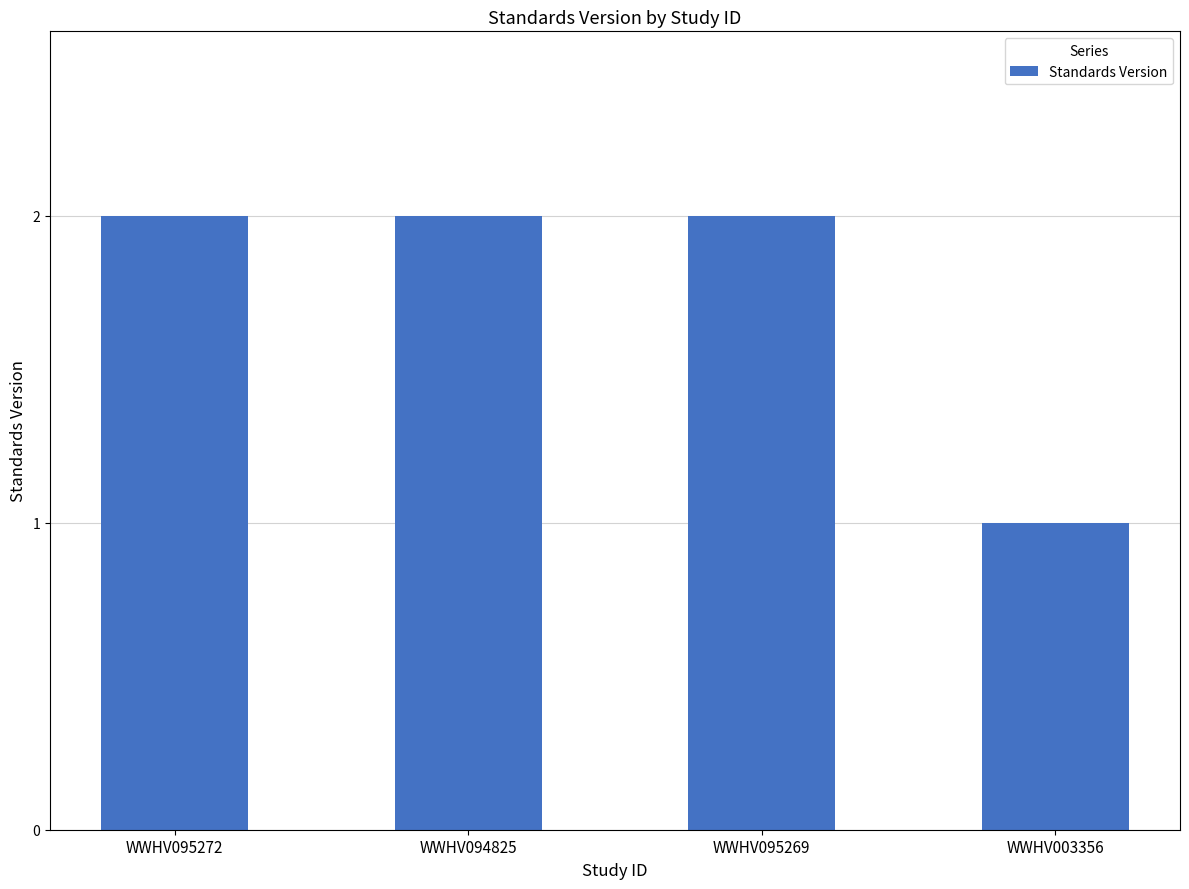

What is the change in value from WWHV095272 to WWHV003356?

-1